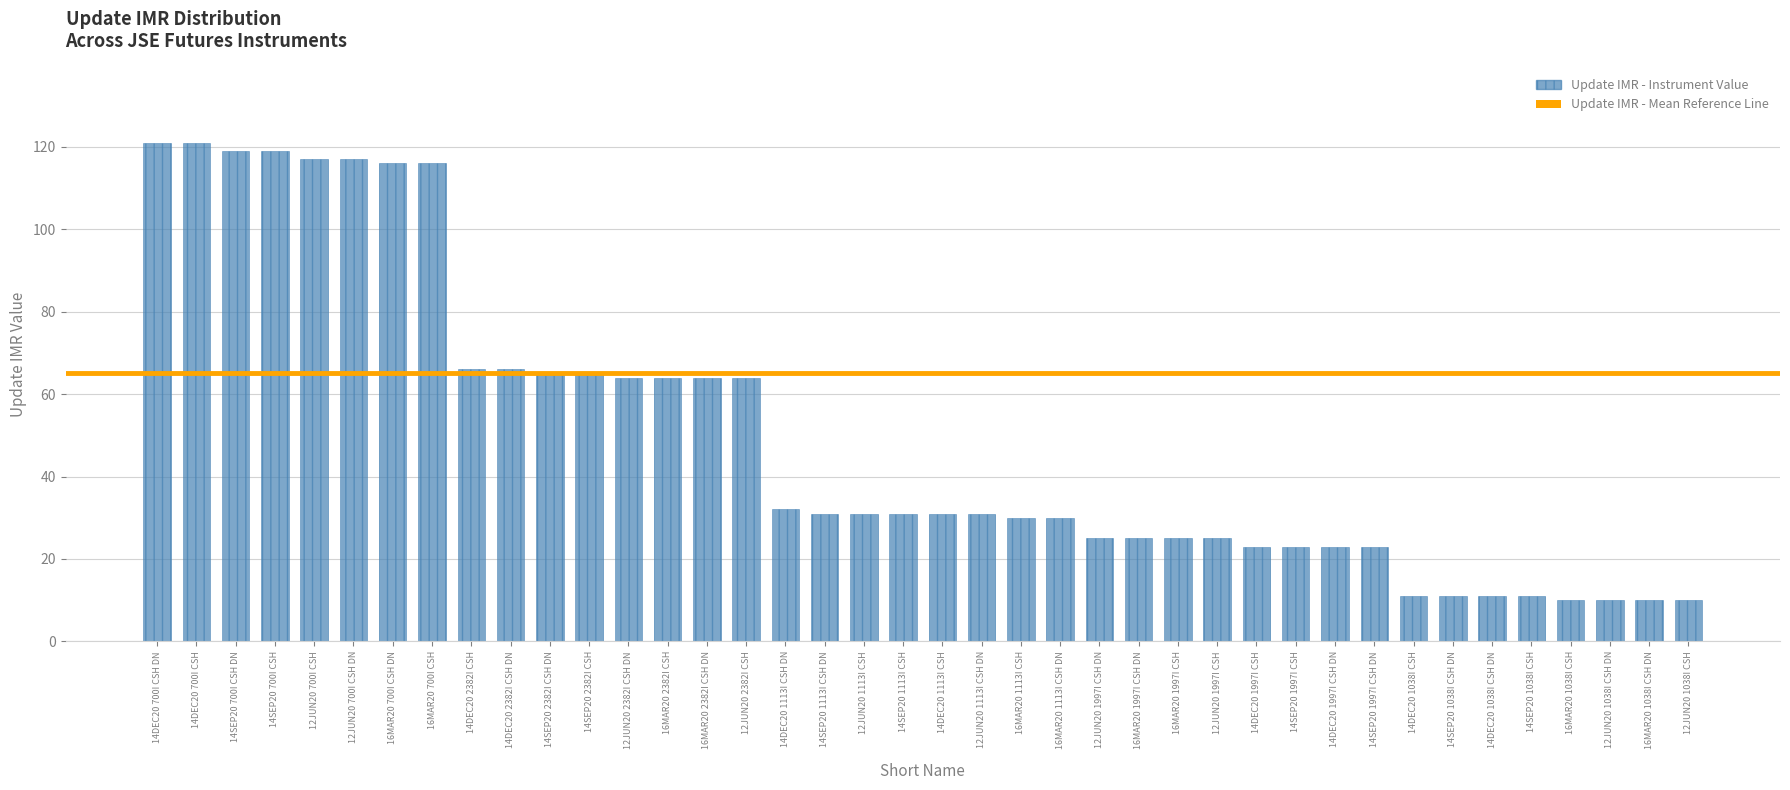

What position from the right is 16MAR20 1113I CSH DN?

17